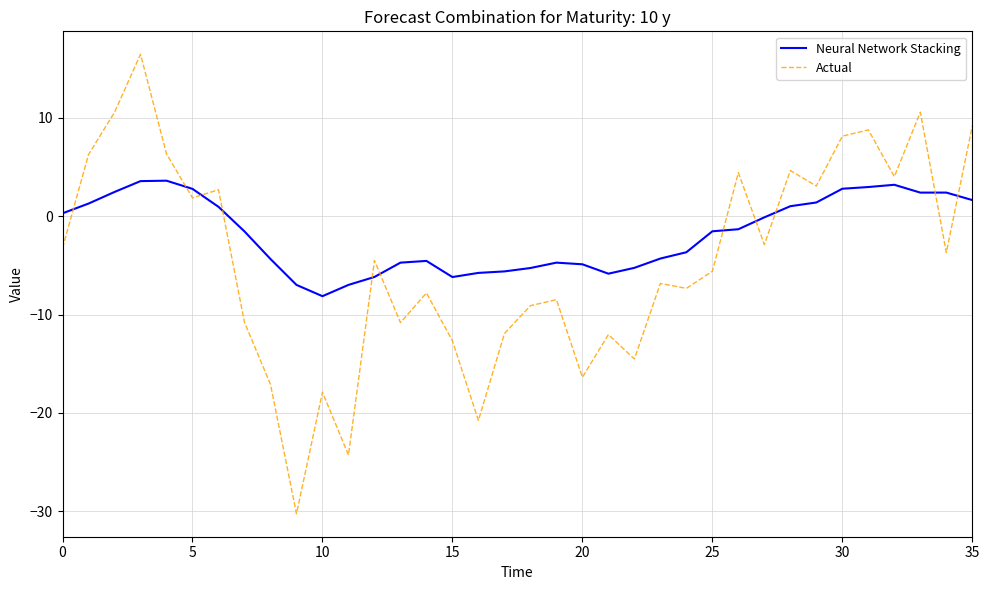

Which series has the widest spread of values?

Actual